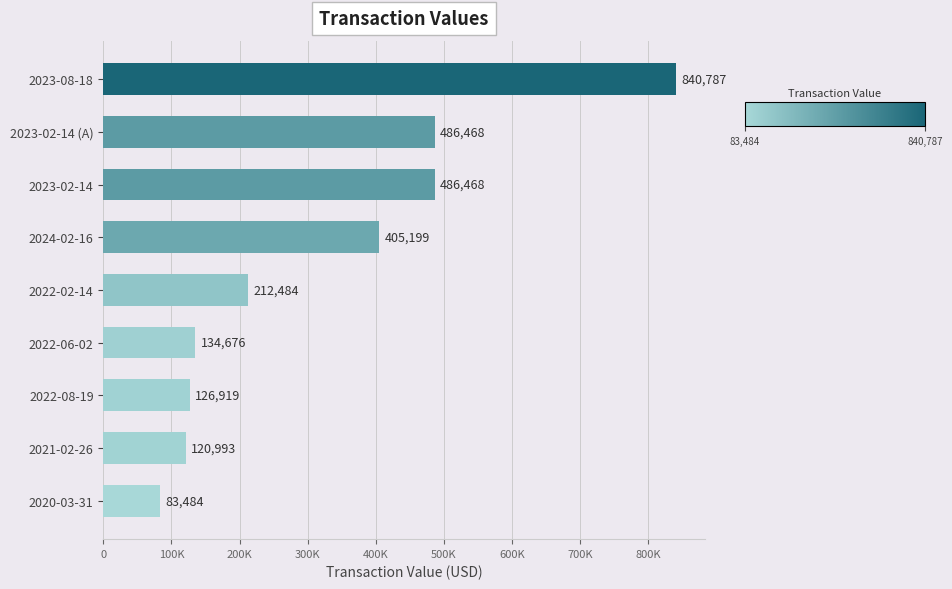

What is the average value?

321942